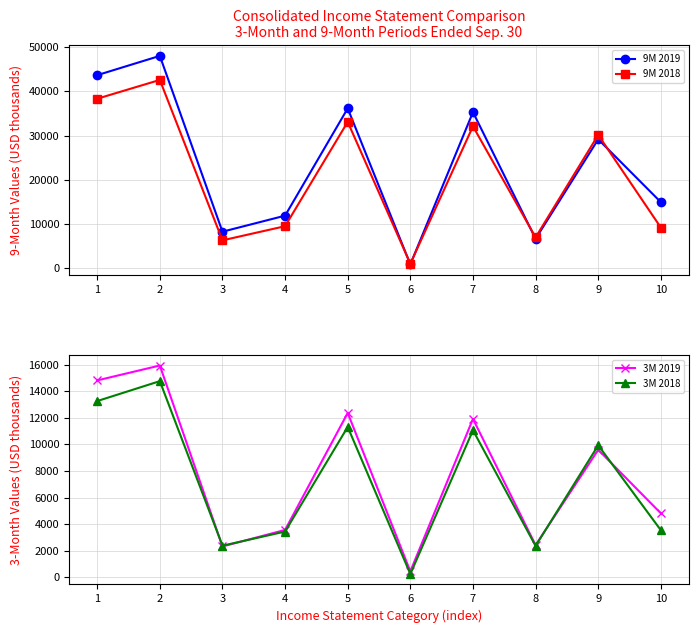

Which category has the lowest value across all series?

6